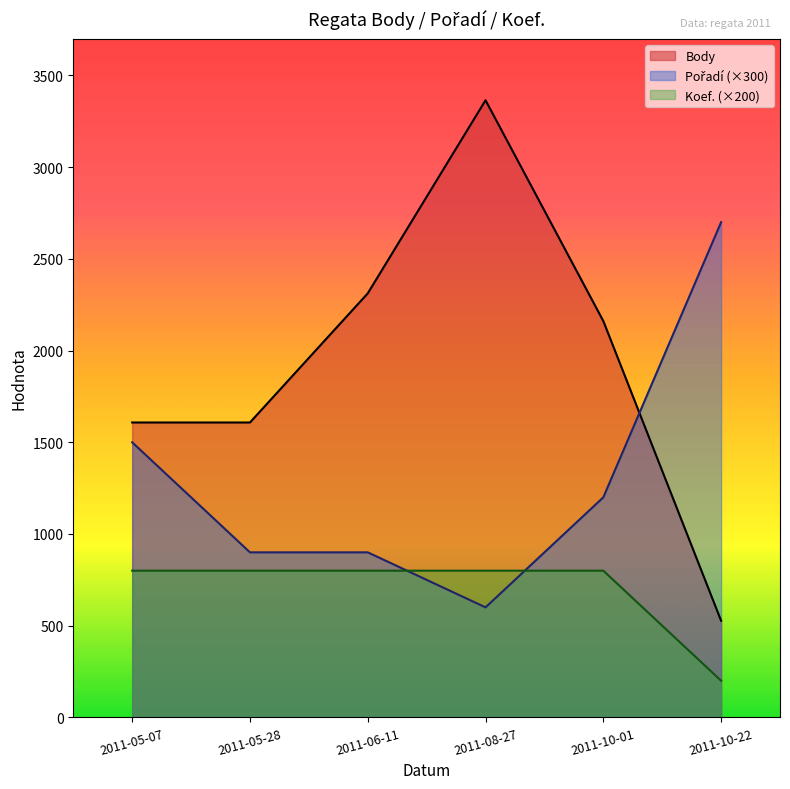

What is the total value across all series at 2011-05-28?

3308